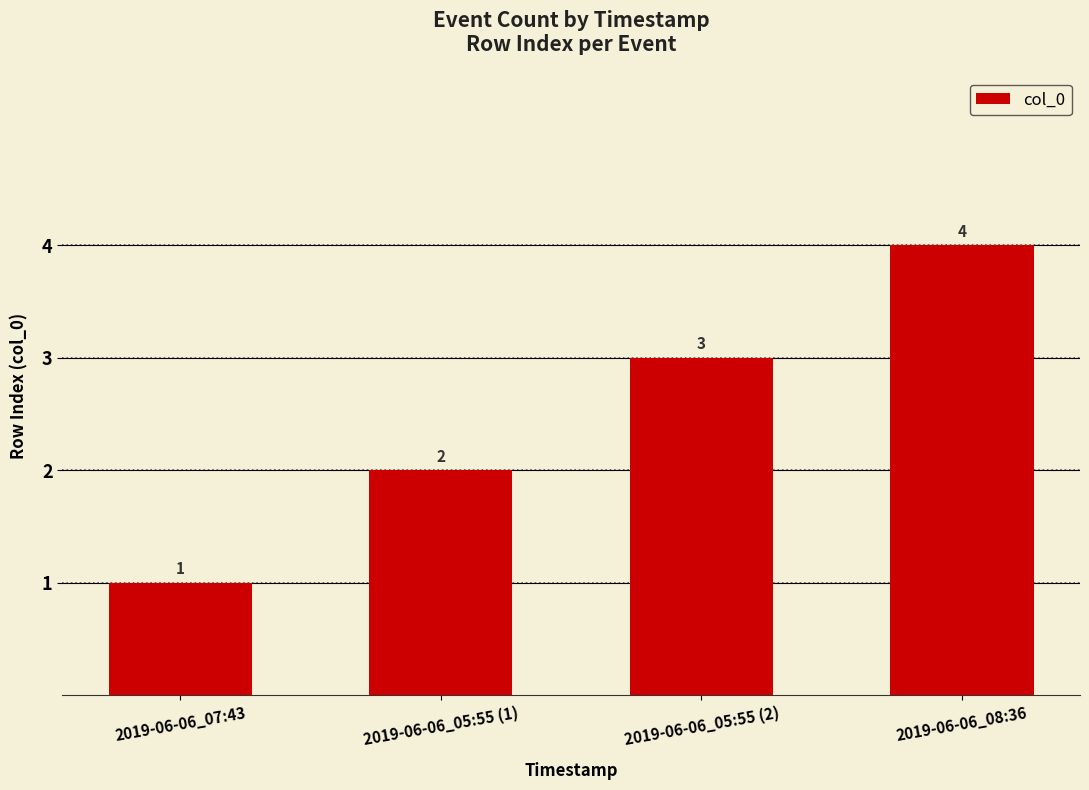

Rank the categories by value from highest to lowest.

2019-06-06_08:36, 2019-06-06_05:55 (2), 2019-06-06_05:55 (1), 2019-06-06_07:43